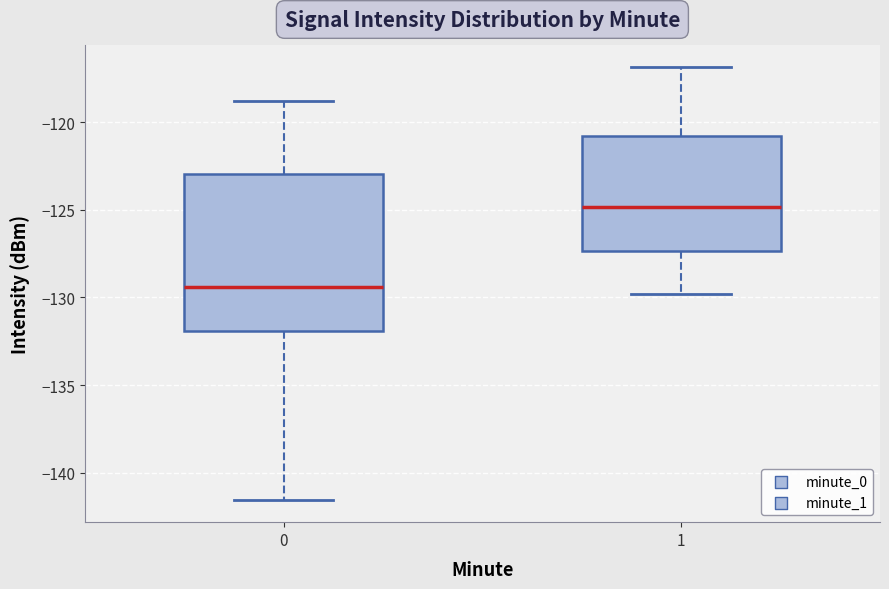

Reading left to right, read every box against the y-axis: the position of its median line, the range the box covers, and the ends of its whiskers. The values are not printed on the chart, so give them approximately, as read against the axis.

0: median -129.5, box -132.0 to -123.0, whiskers -141.5 to -119.0
1: median -125.0, box -127.5 to -121.0, whiskers -130.0 to -117.0